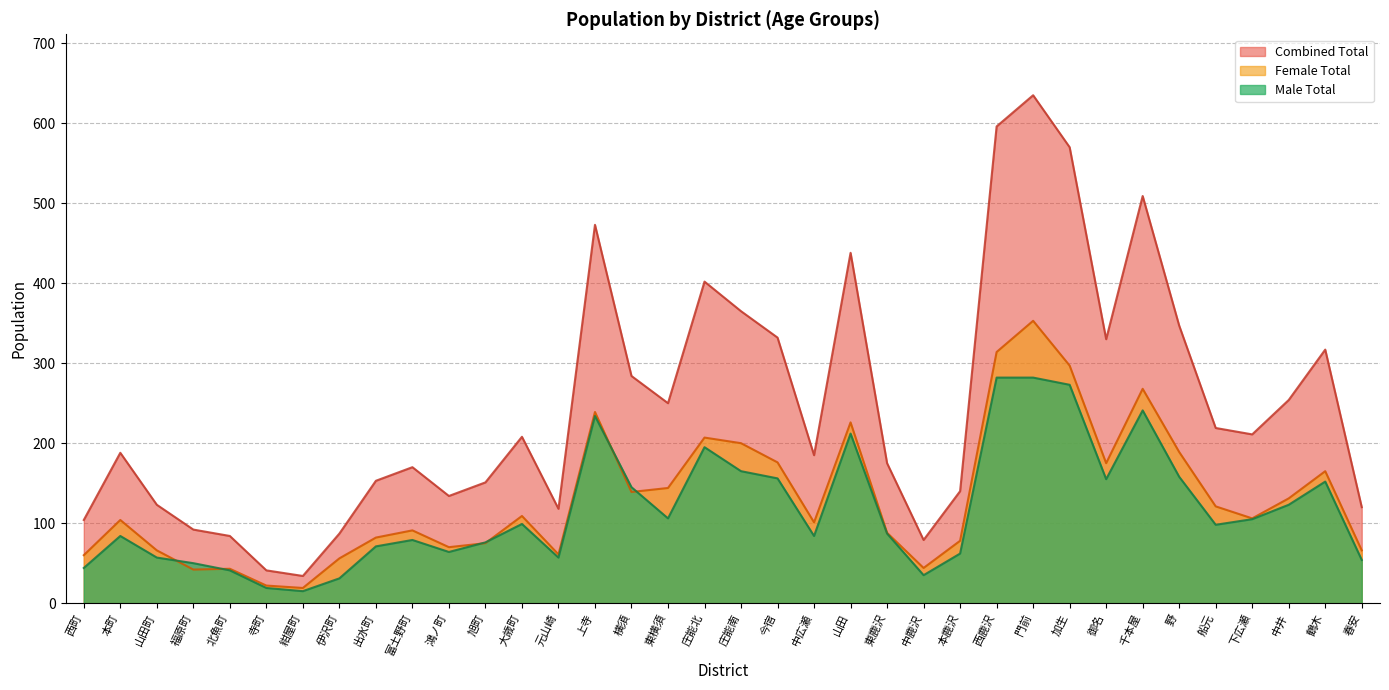

What is the label of the 33rd point from the left?

下広瀬